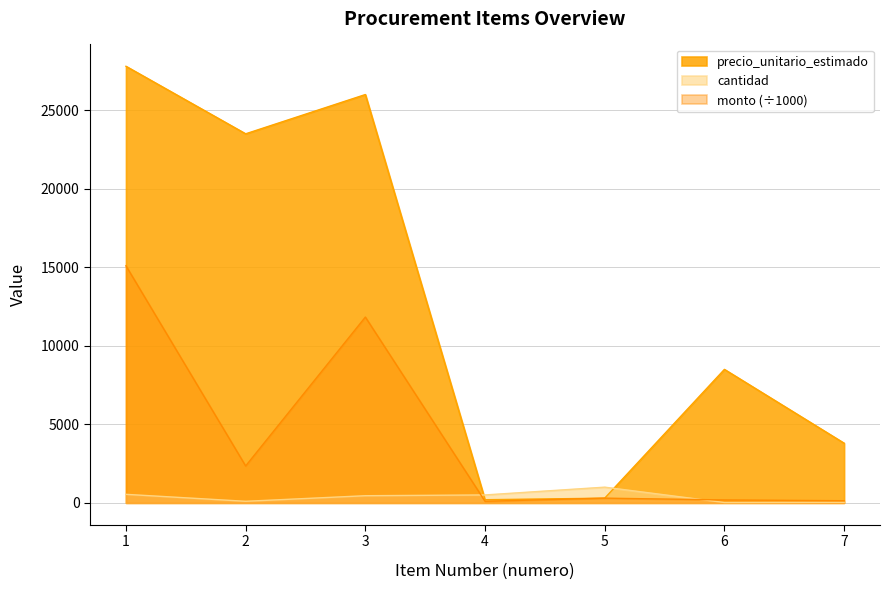

List the series in order of their overall mean, lowest first.

cantidad, monto (÷1000), precio_unitario_estimado